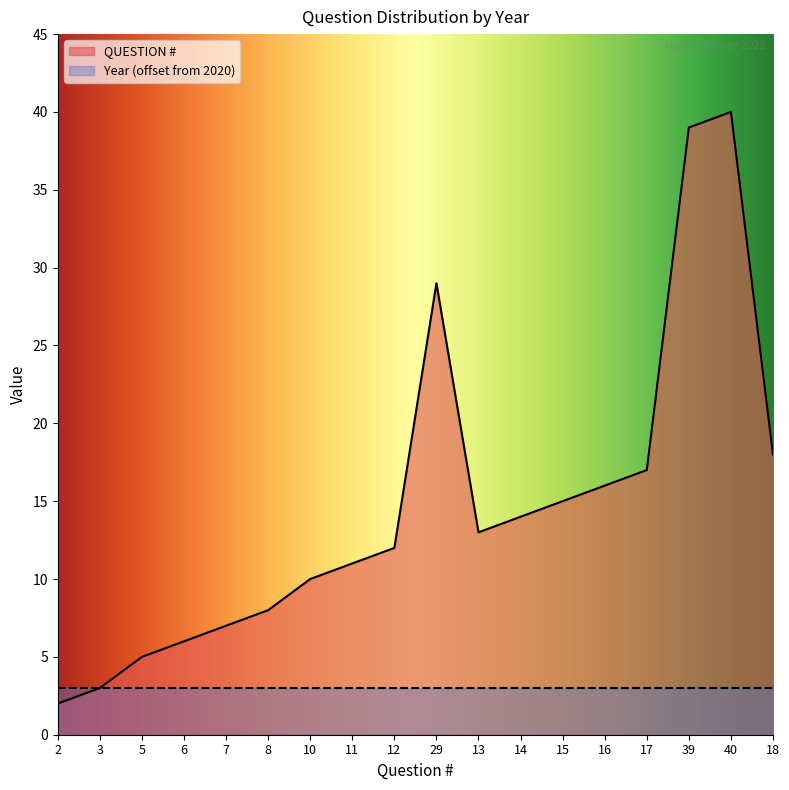

True or false: the data has more than 1 interior local peaks.

True